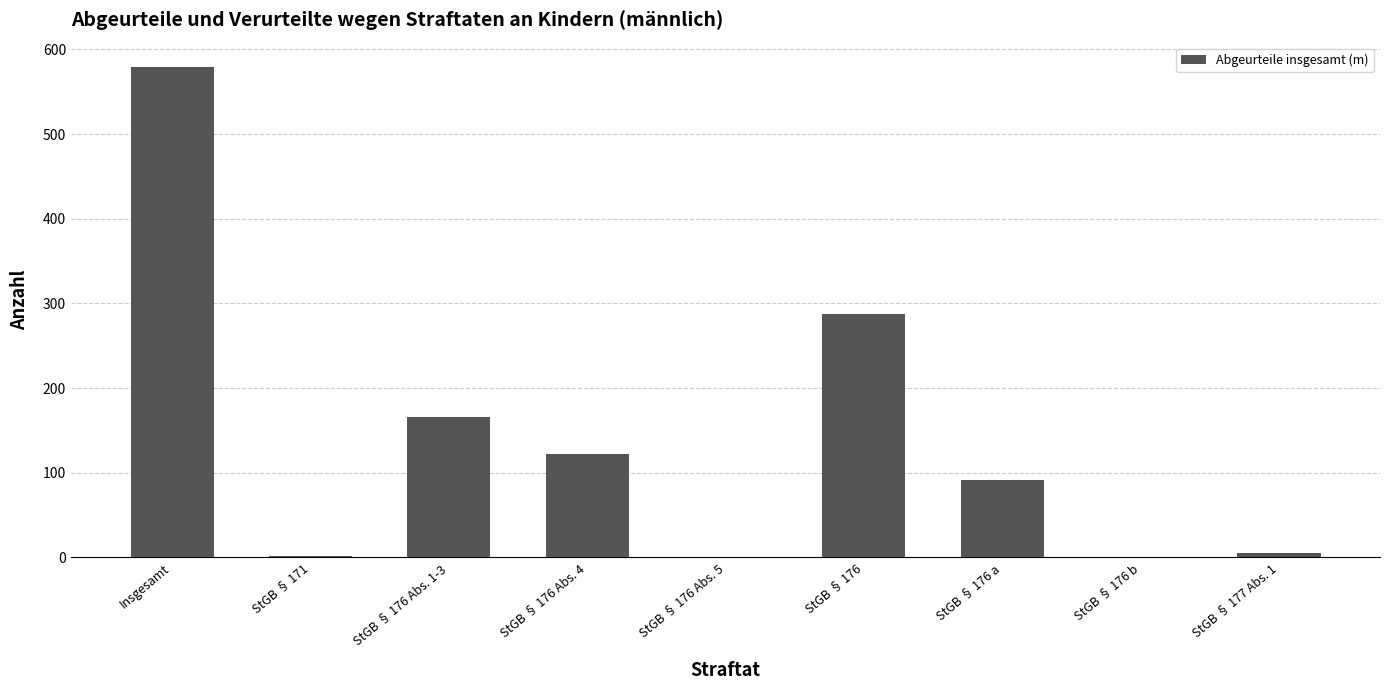

Which category has the highest value across all series?

Insgesamt